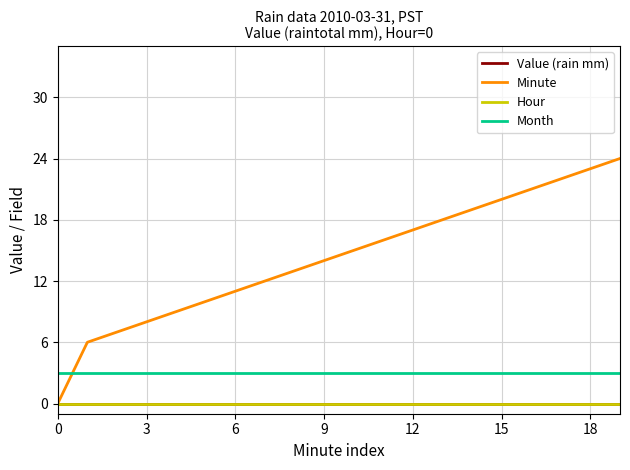

What is the minimum value for Month?

3